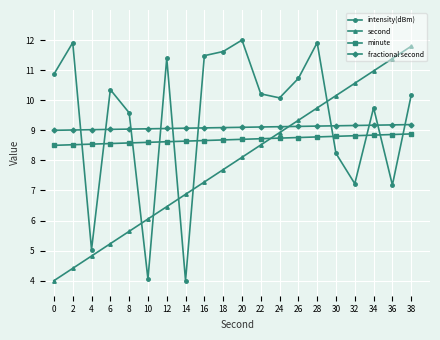

True or false: intensity(dBm) has more than 2 interior local peaks.

True